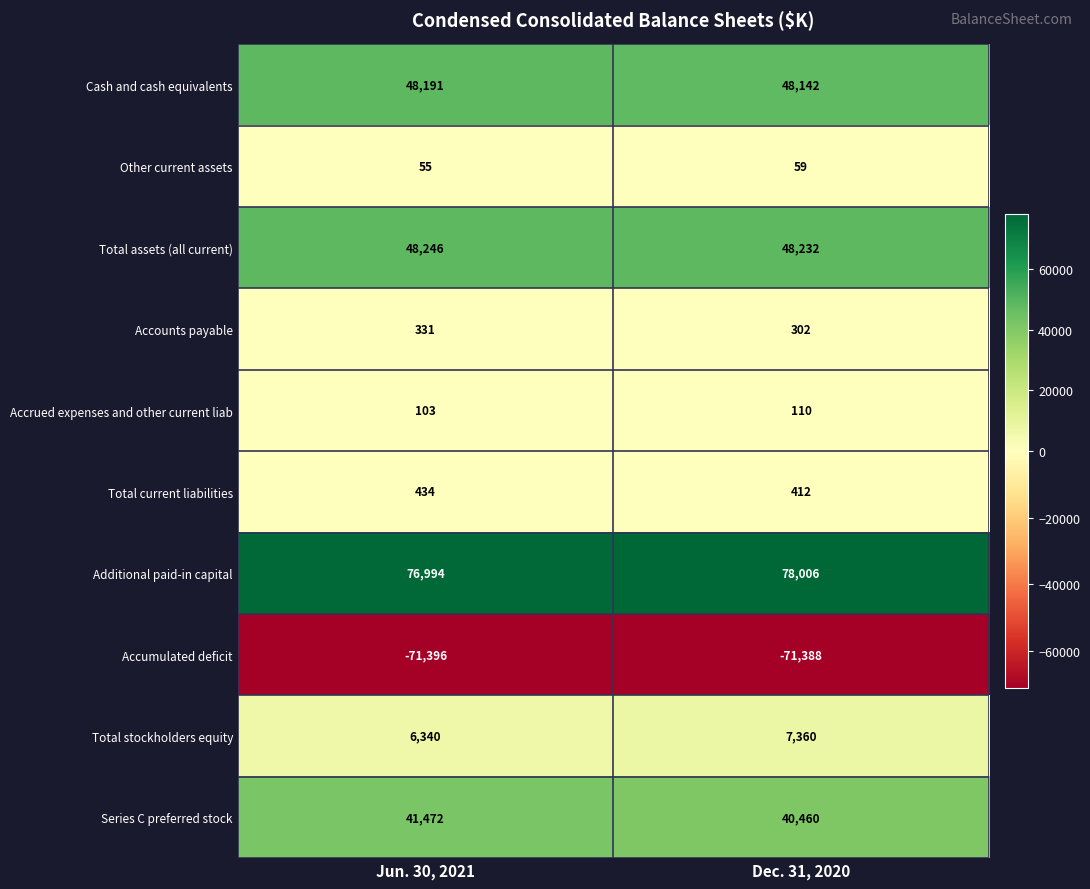

How many categories are shown in the chart?

2